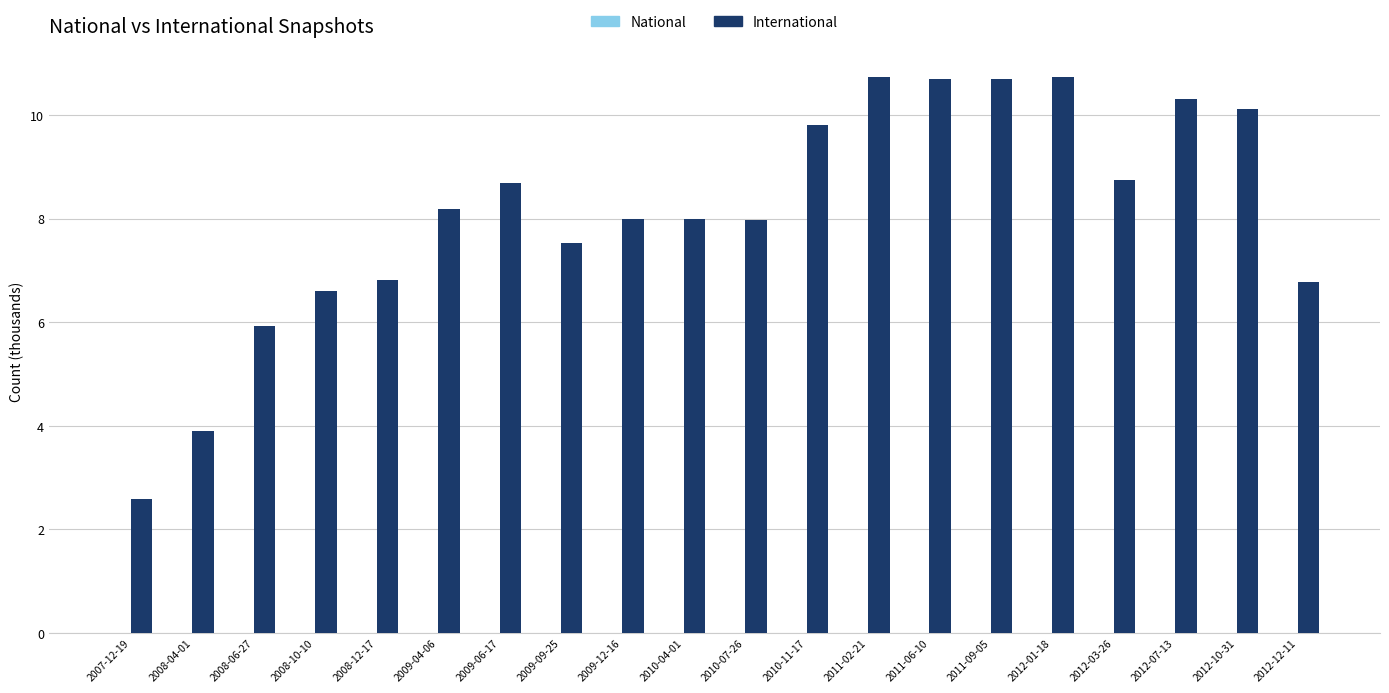

Does the chart contain stacked bars?

No